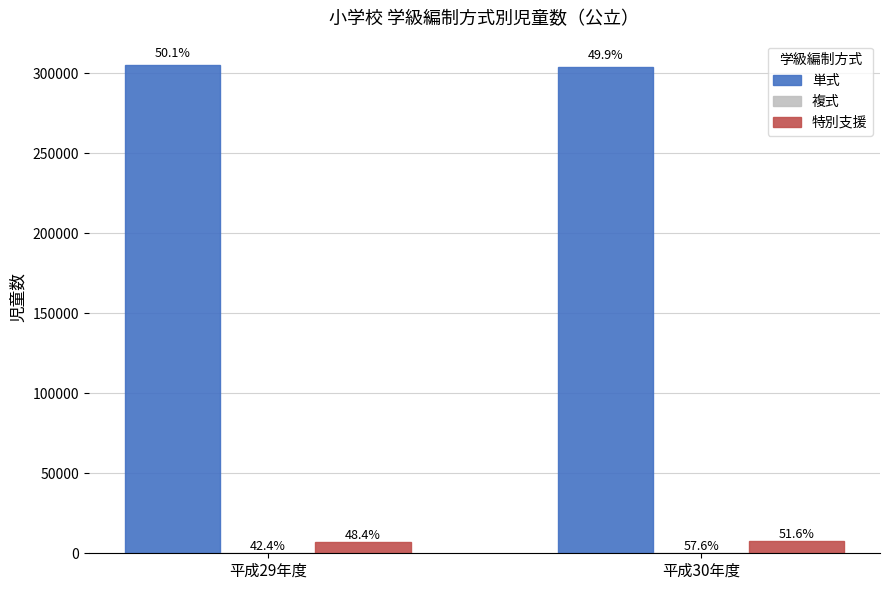

Are the bars grouped side by side (vs. stacked)?

Yes